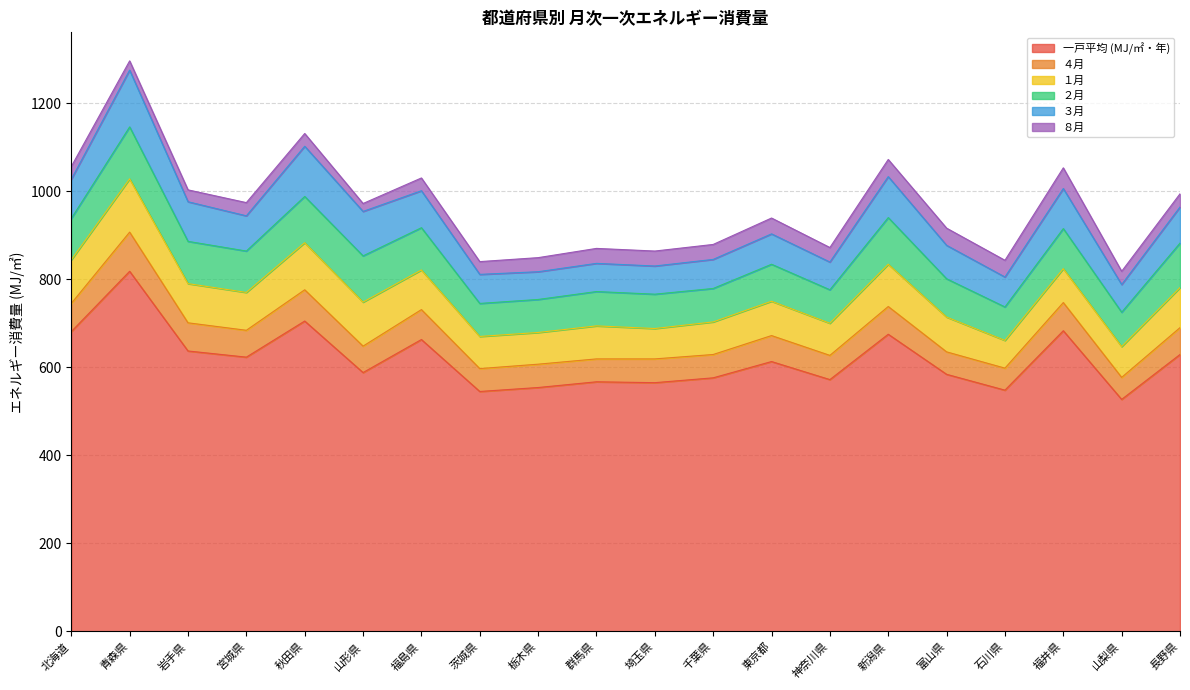

True or false: ８月 and ３月 intersect in this chart.

False